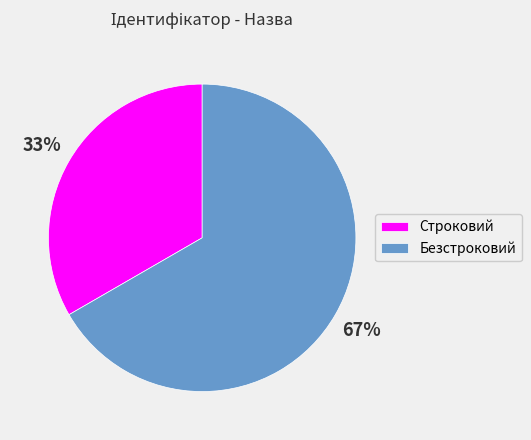

Which category has the smallest portion of the pie?

Строковий